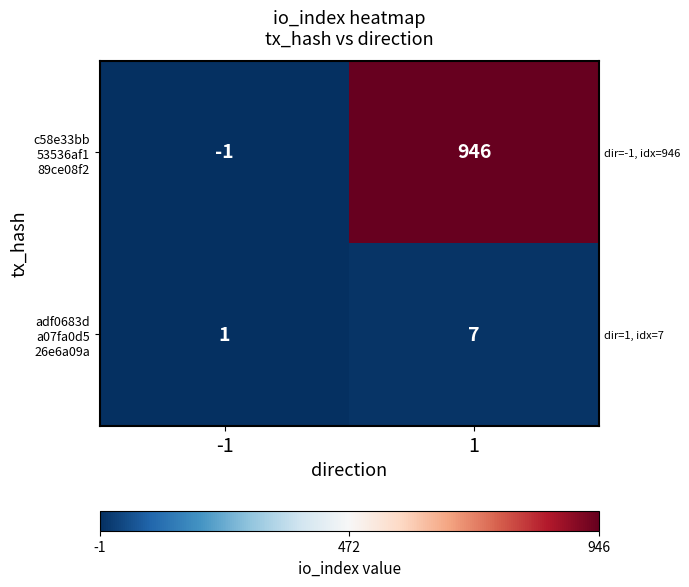

True or false: c58e33bb 53536af1 89ce08f2 has a value of 1561 at 1.

False